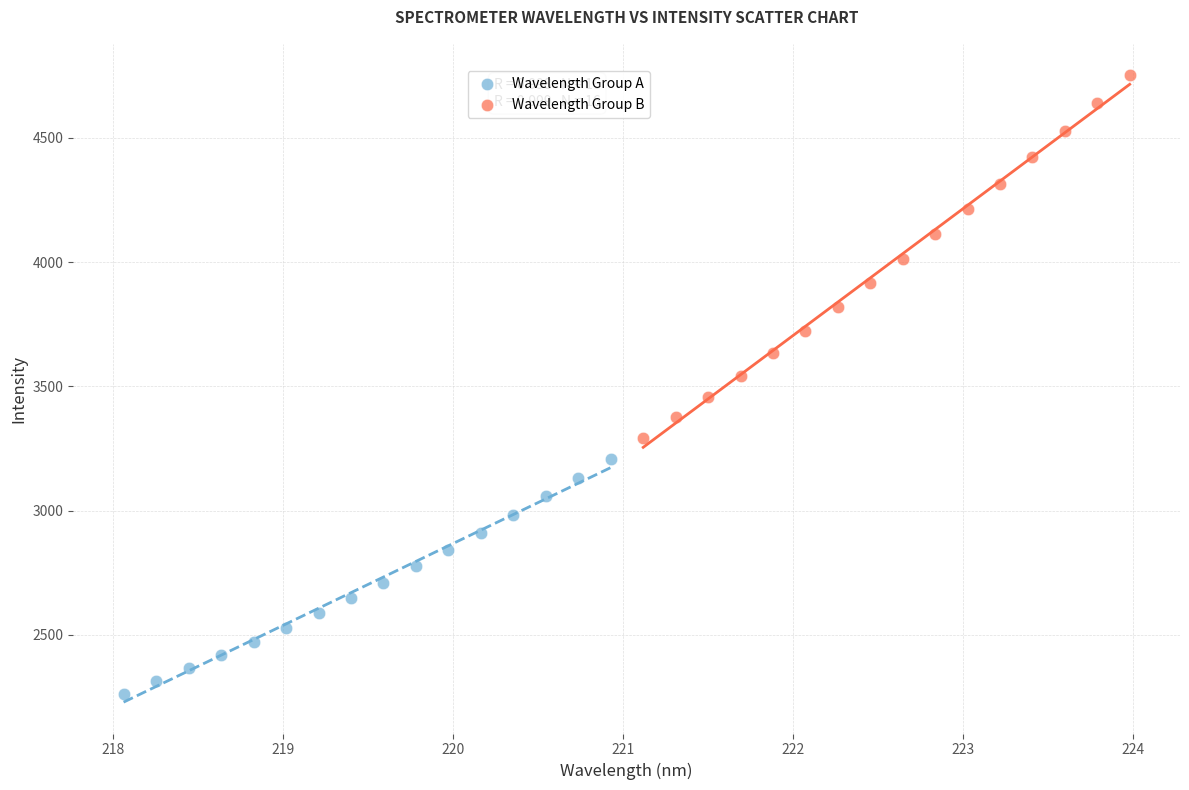

Which series contains the highest Y value?

Wavelength Group B